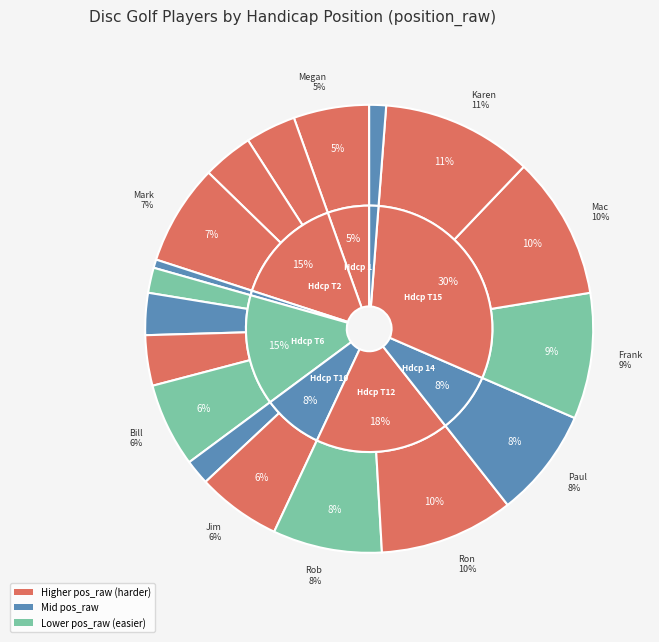

How many slices are in this pie chart?

18